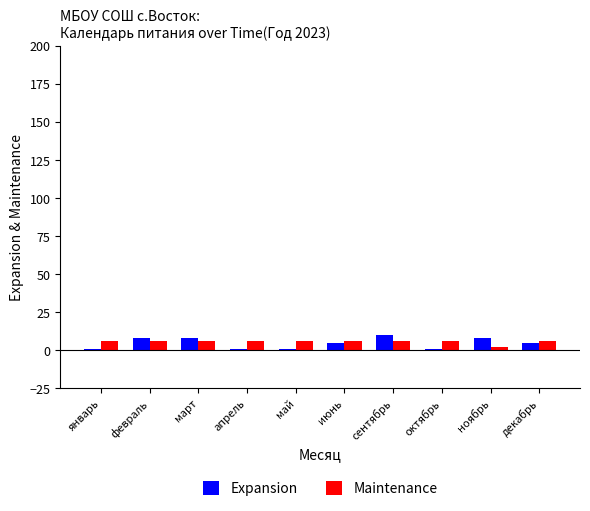

What is the average value of the Maintenance series?

6